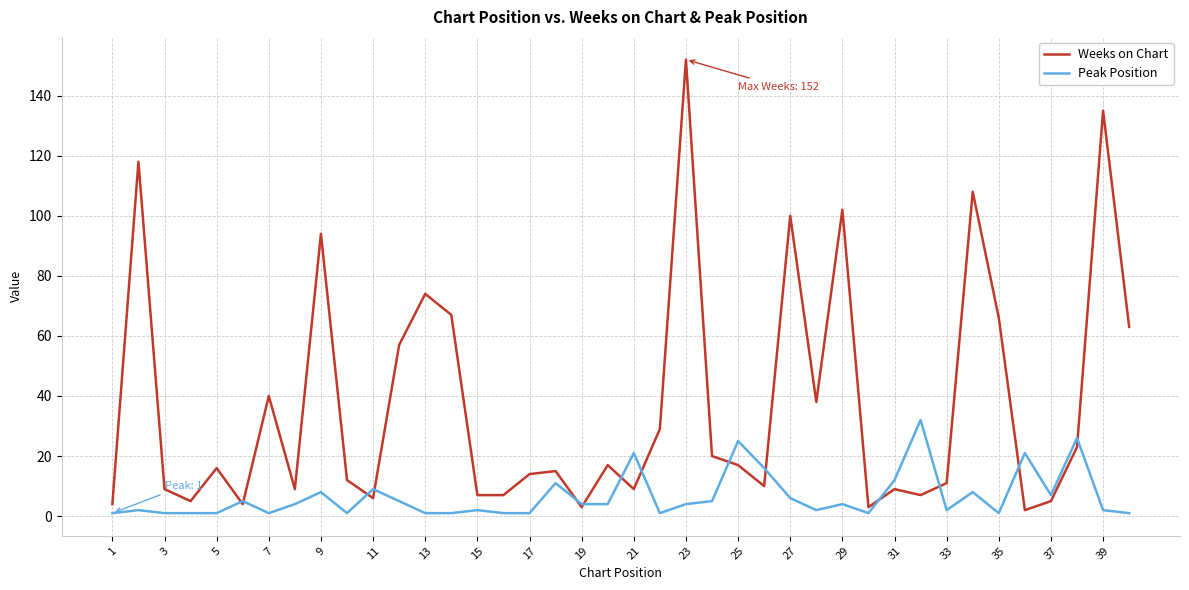

Rank the series by their average value, from highest to lowest.

Weeks on Chart, Peak Position